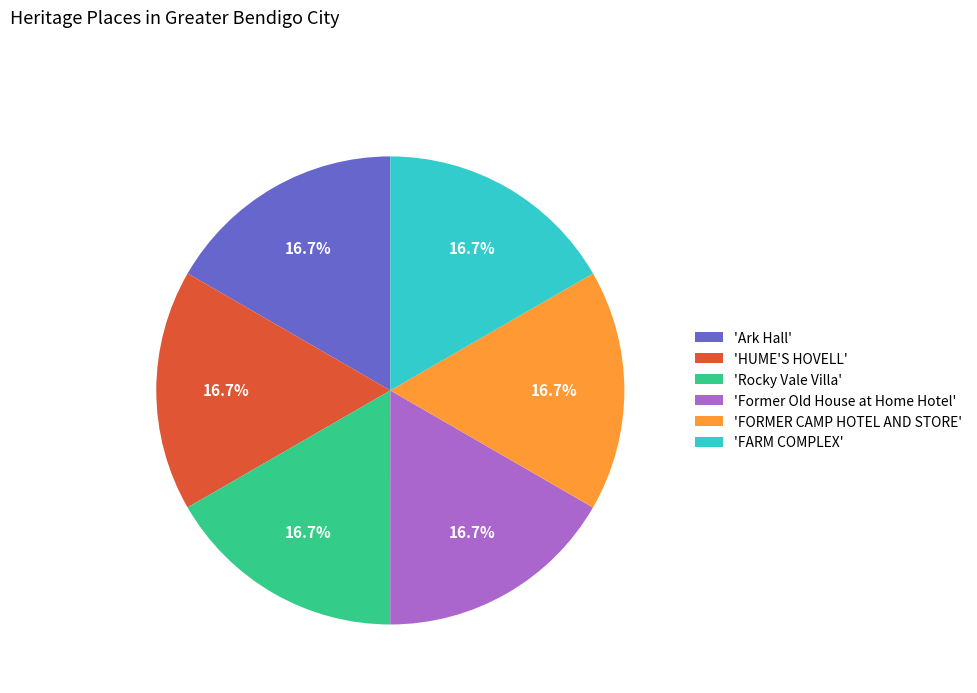

Does 'Rocky Vale Villa' account for over 50% of the chart?

No